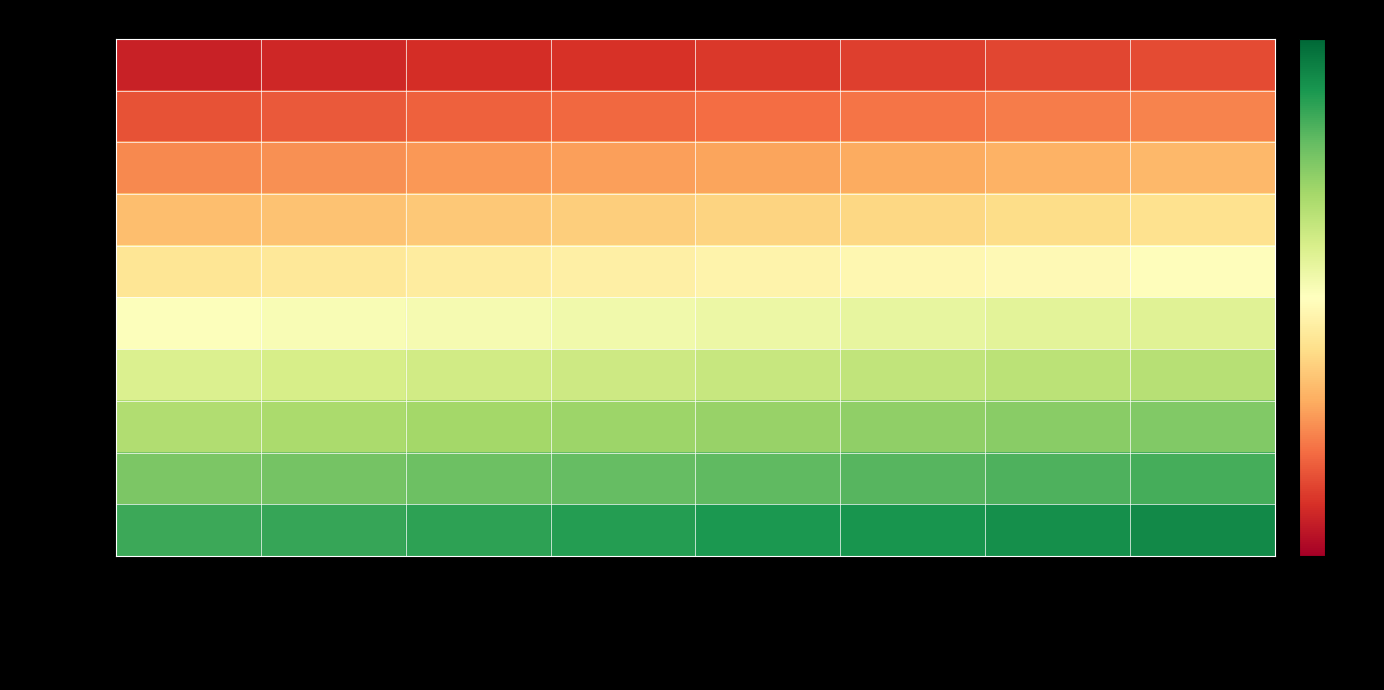

What is the total value across all series at Mach=0.1 JavaFoil?

-1.0